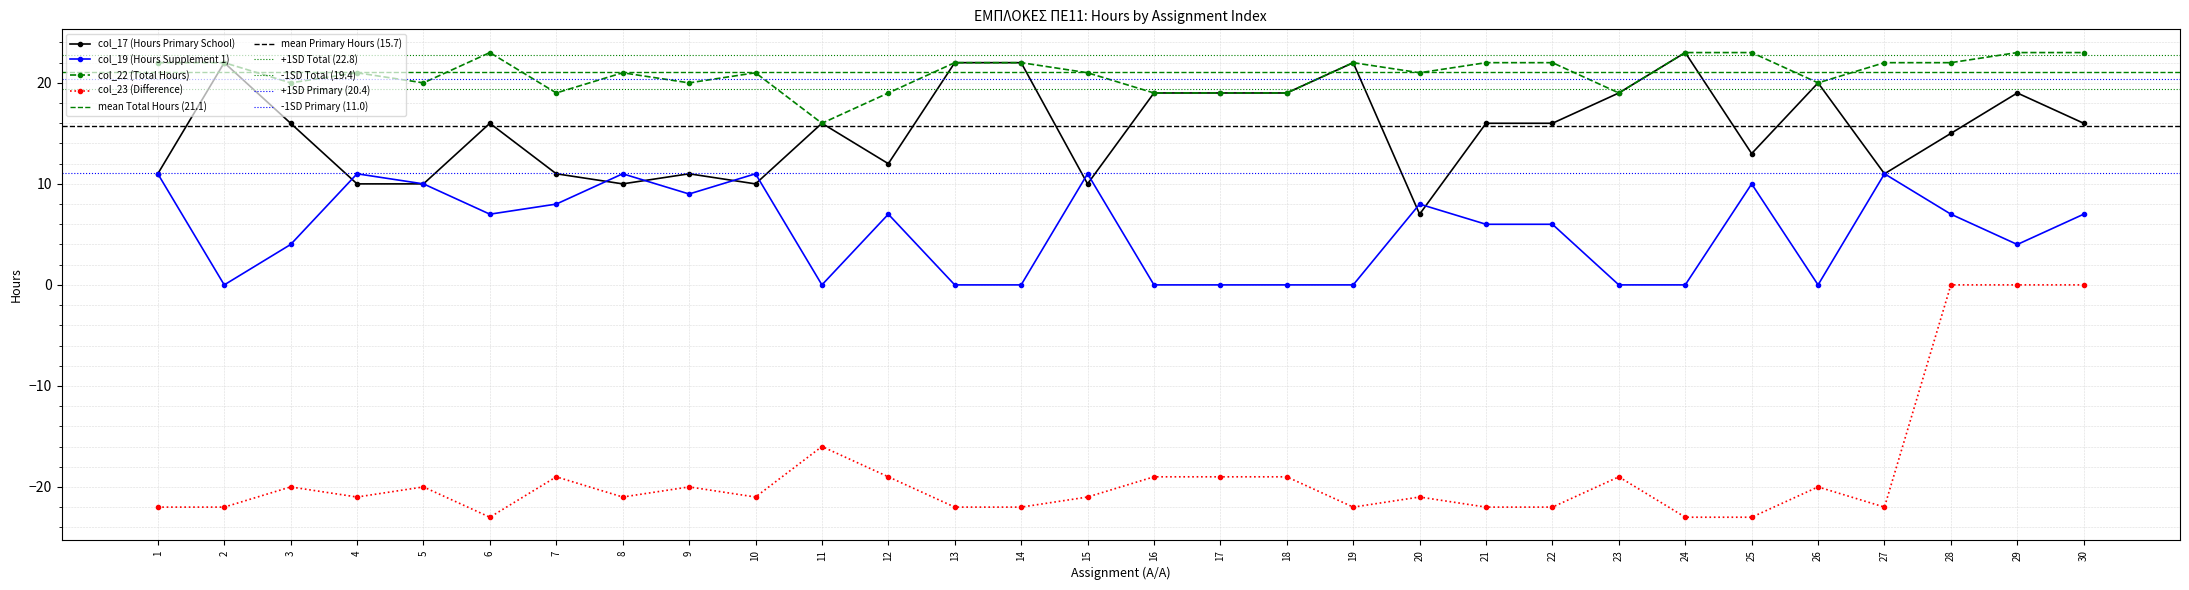

Where is col_22 (Total Hours) nearest to the value 19?

7